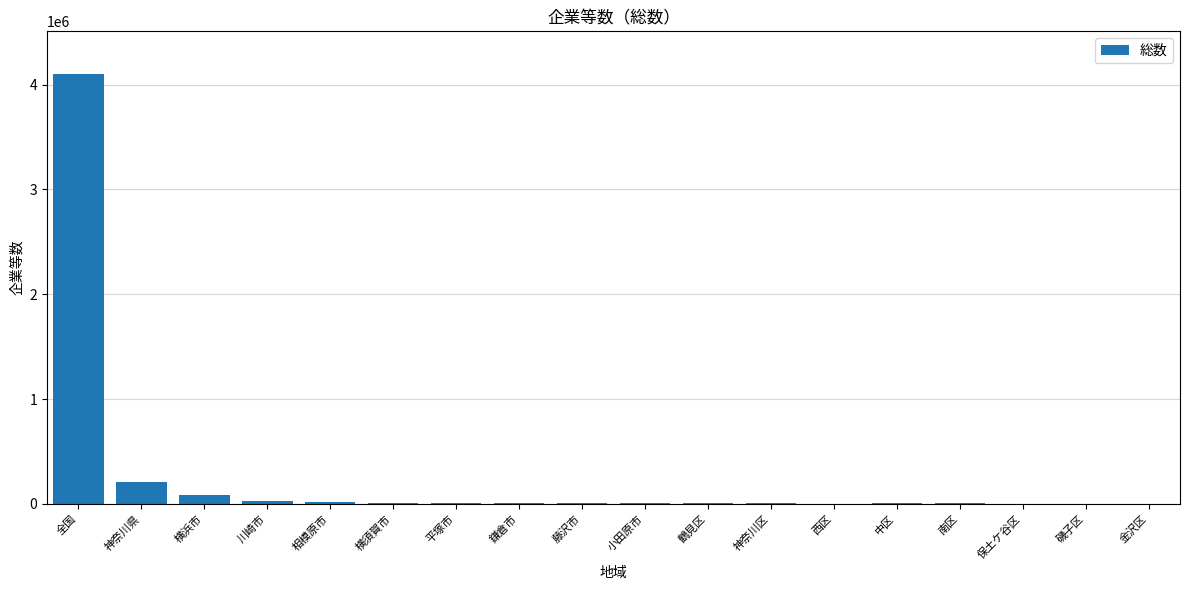

What is the sum of all values?

4519789